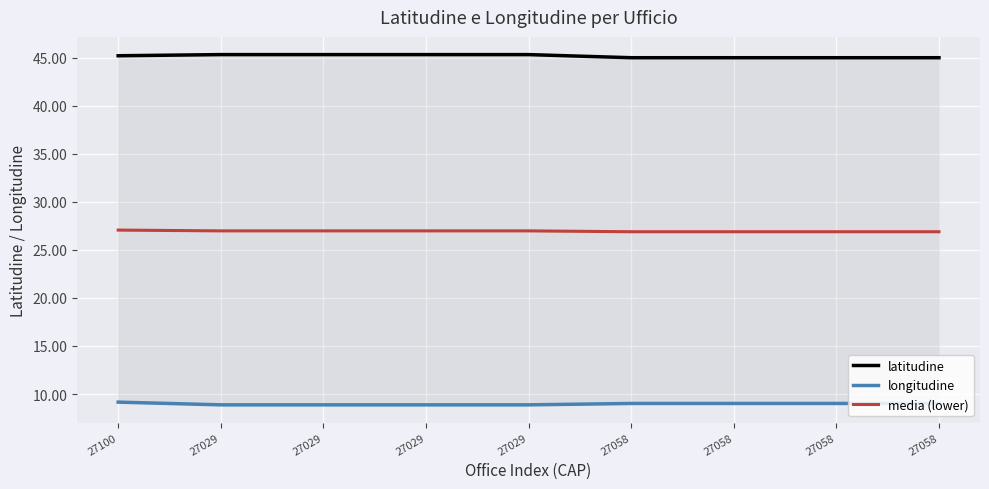

What is the minimum value for latitudine?

45.0